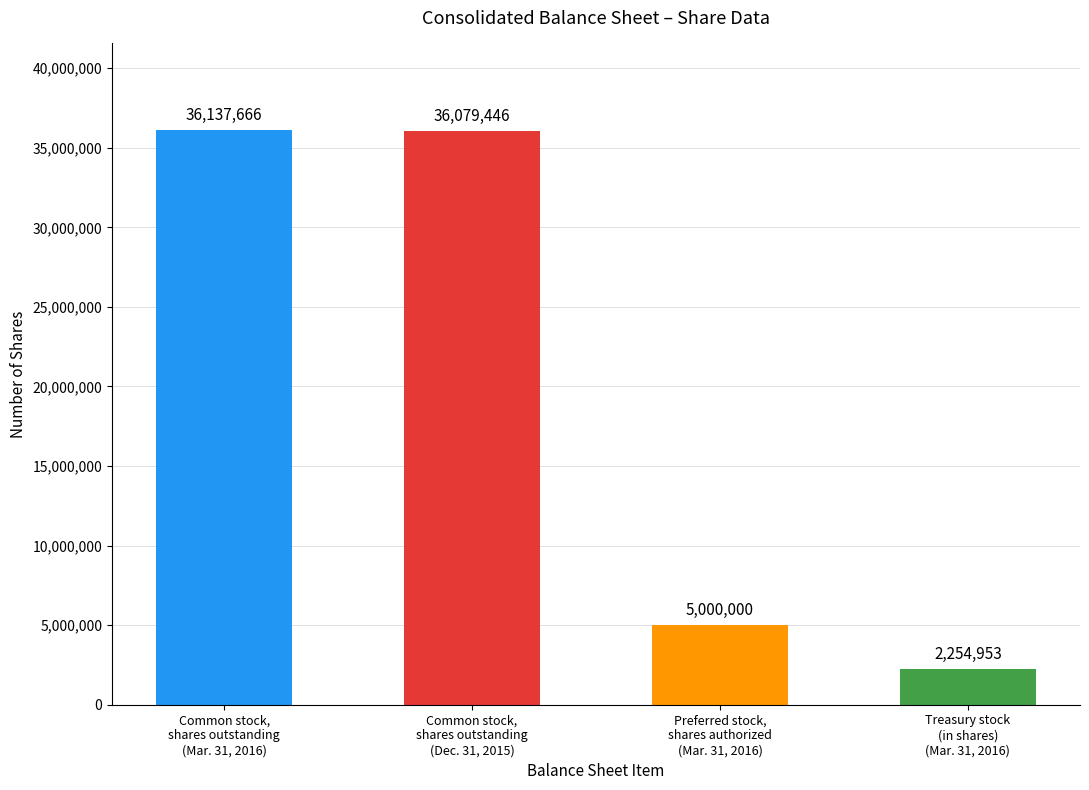

Is it true that the value at Treasury stock
(in shares)
(Mar. 31, 2016) is 2254953?

True